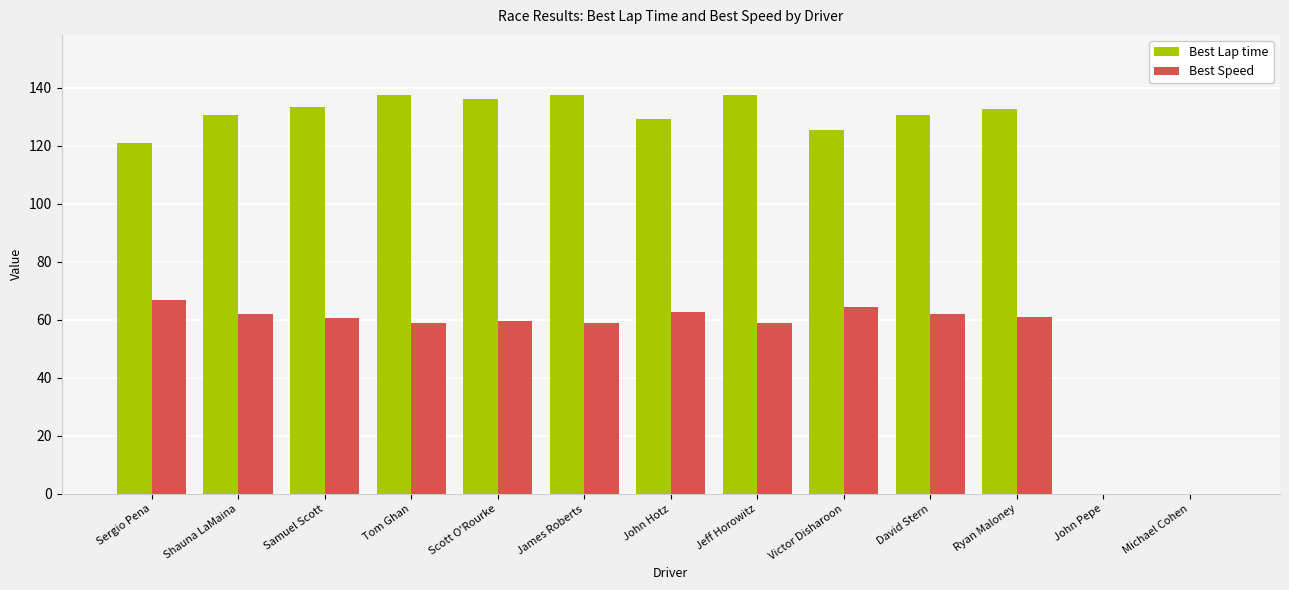

The Best Speed series shows 64.6 at Victor Disharoon. True or false?

True